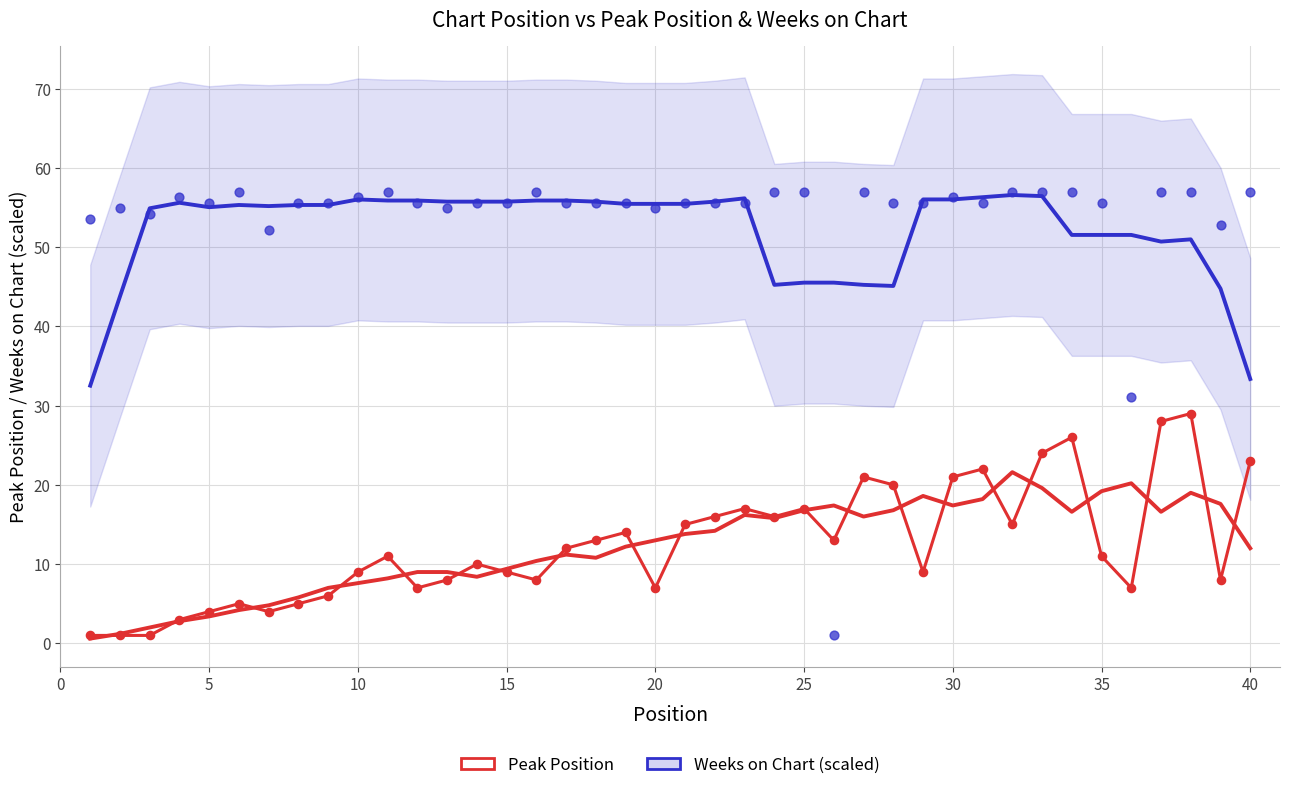

Which series has the largest total across all categories?

Weeks on Chart (scaled)